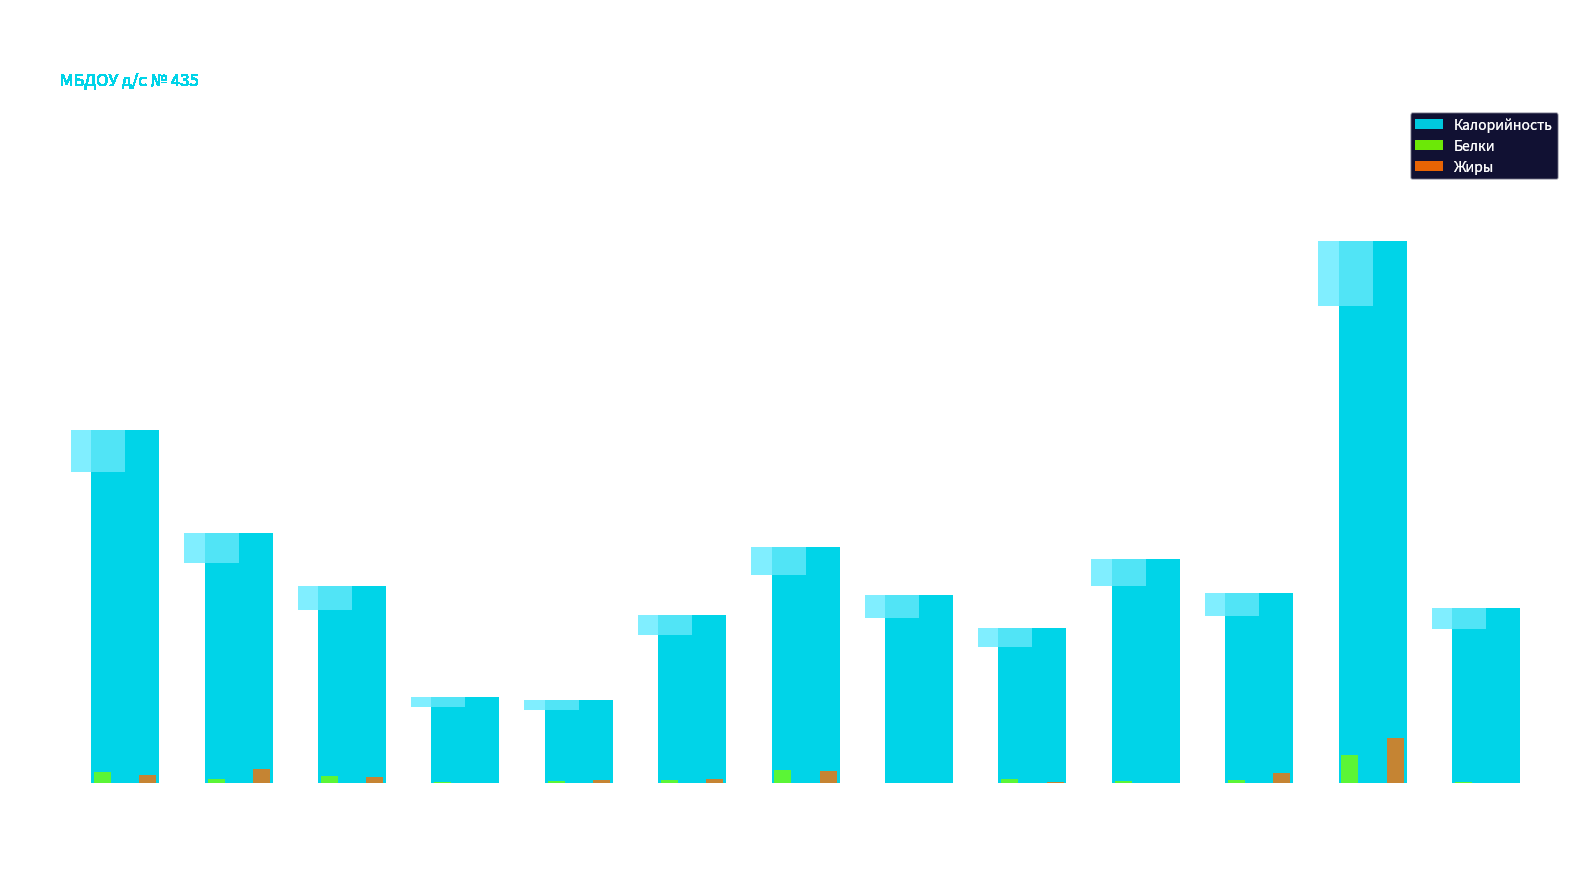

At which category is the sum across all series the highest?

Омлет